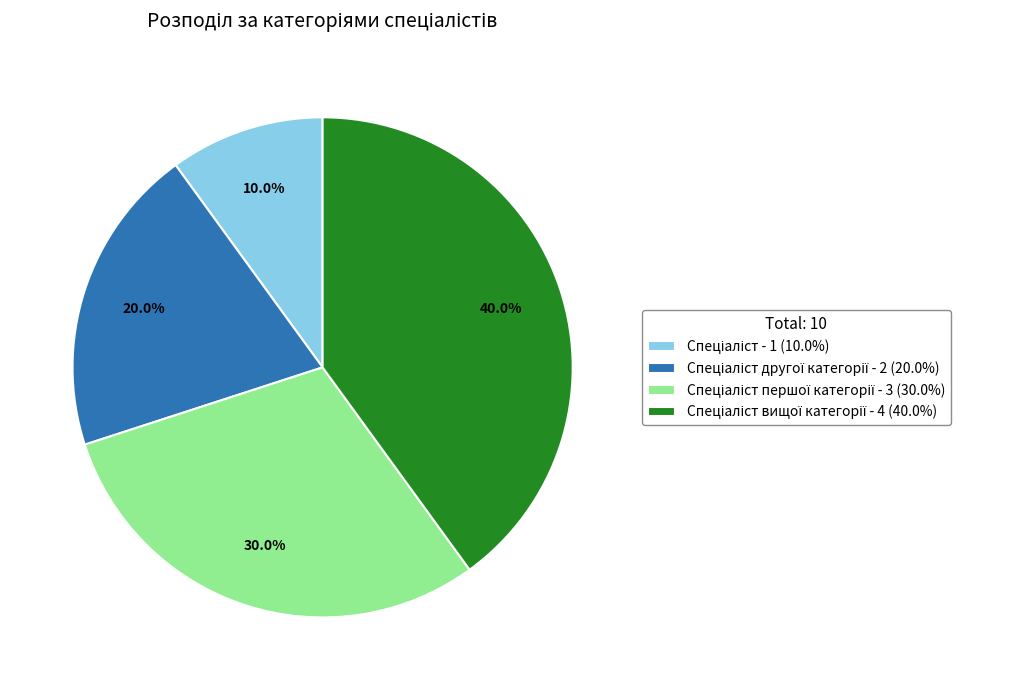

Does any single category account for the majority?

No